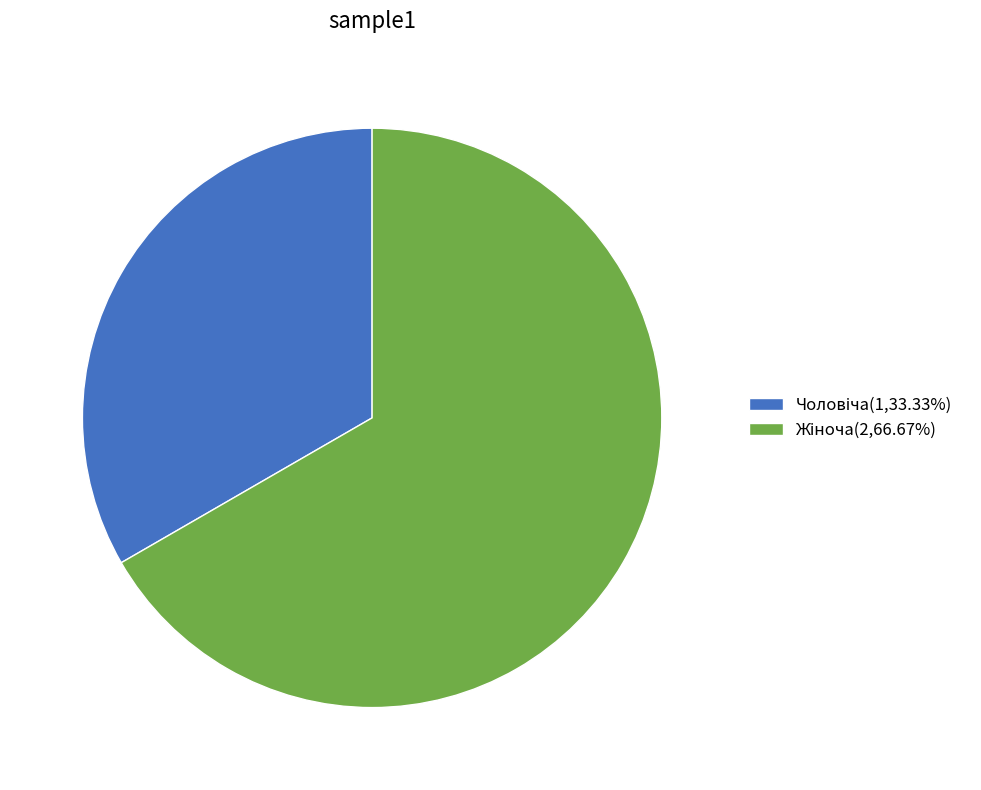

Is there any slice that represents more than half of the pie?

Yes